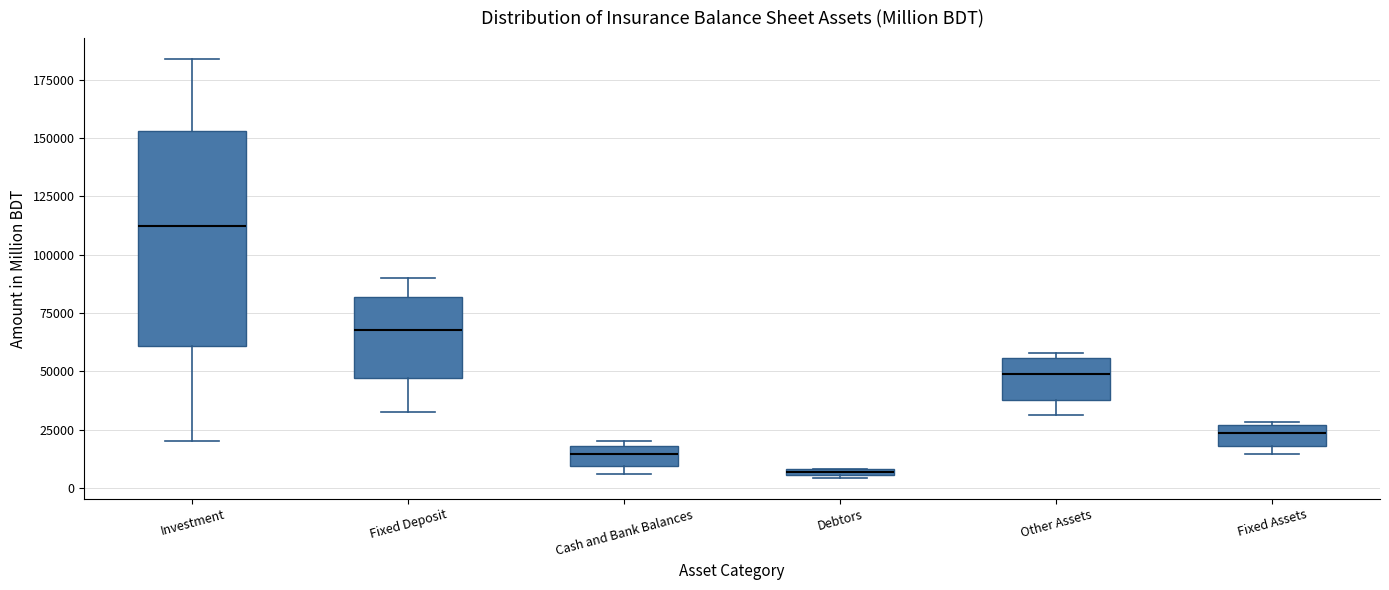

Where is the lower edge of the box for Other Assets on the y-axis? The values are not printed on the chart, so give them approximately, as read against the axis.

40000